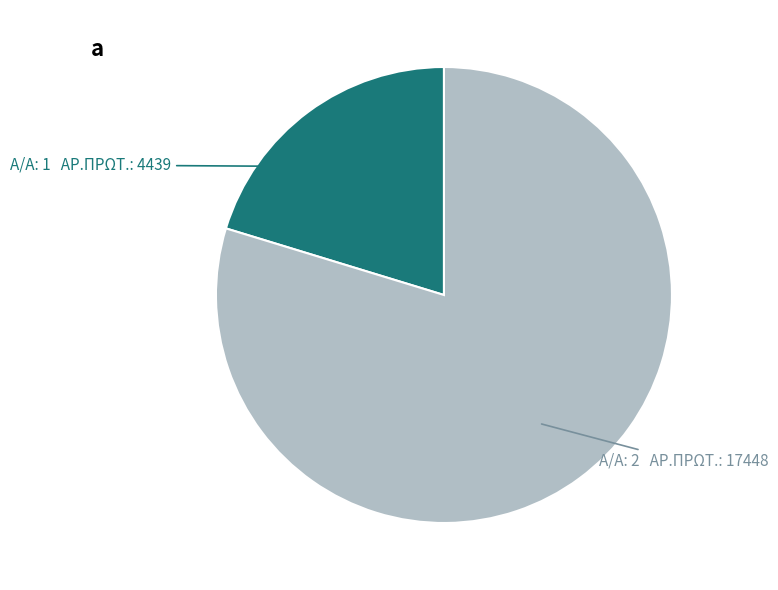

What is the largest slice in the pie chart?

Α/Α: 2 ΑΡ.ΠΡΩΤ.: 17448